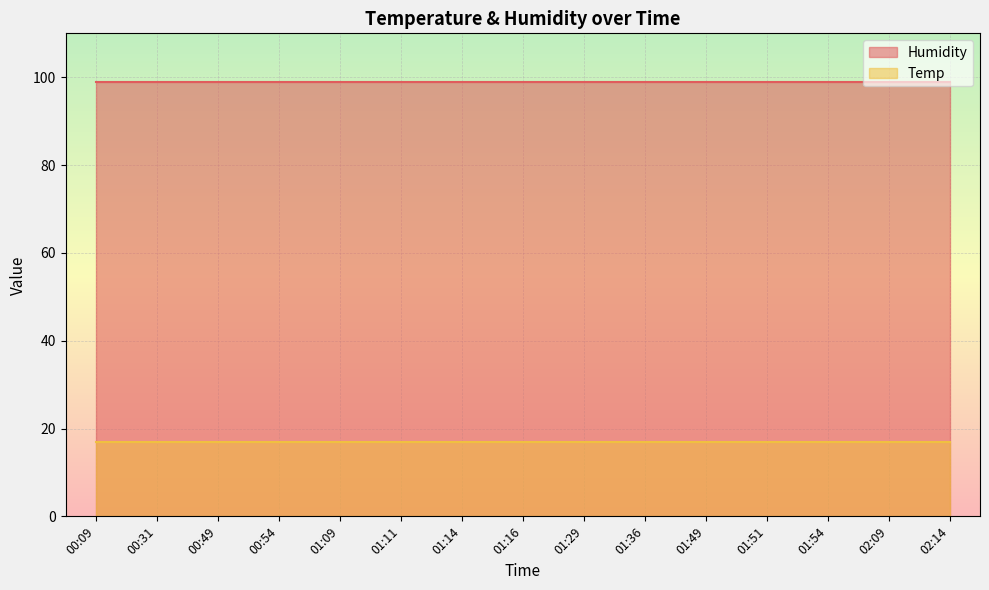

What is the spread (max minus min) of values at 02:09?

82